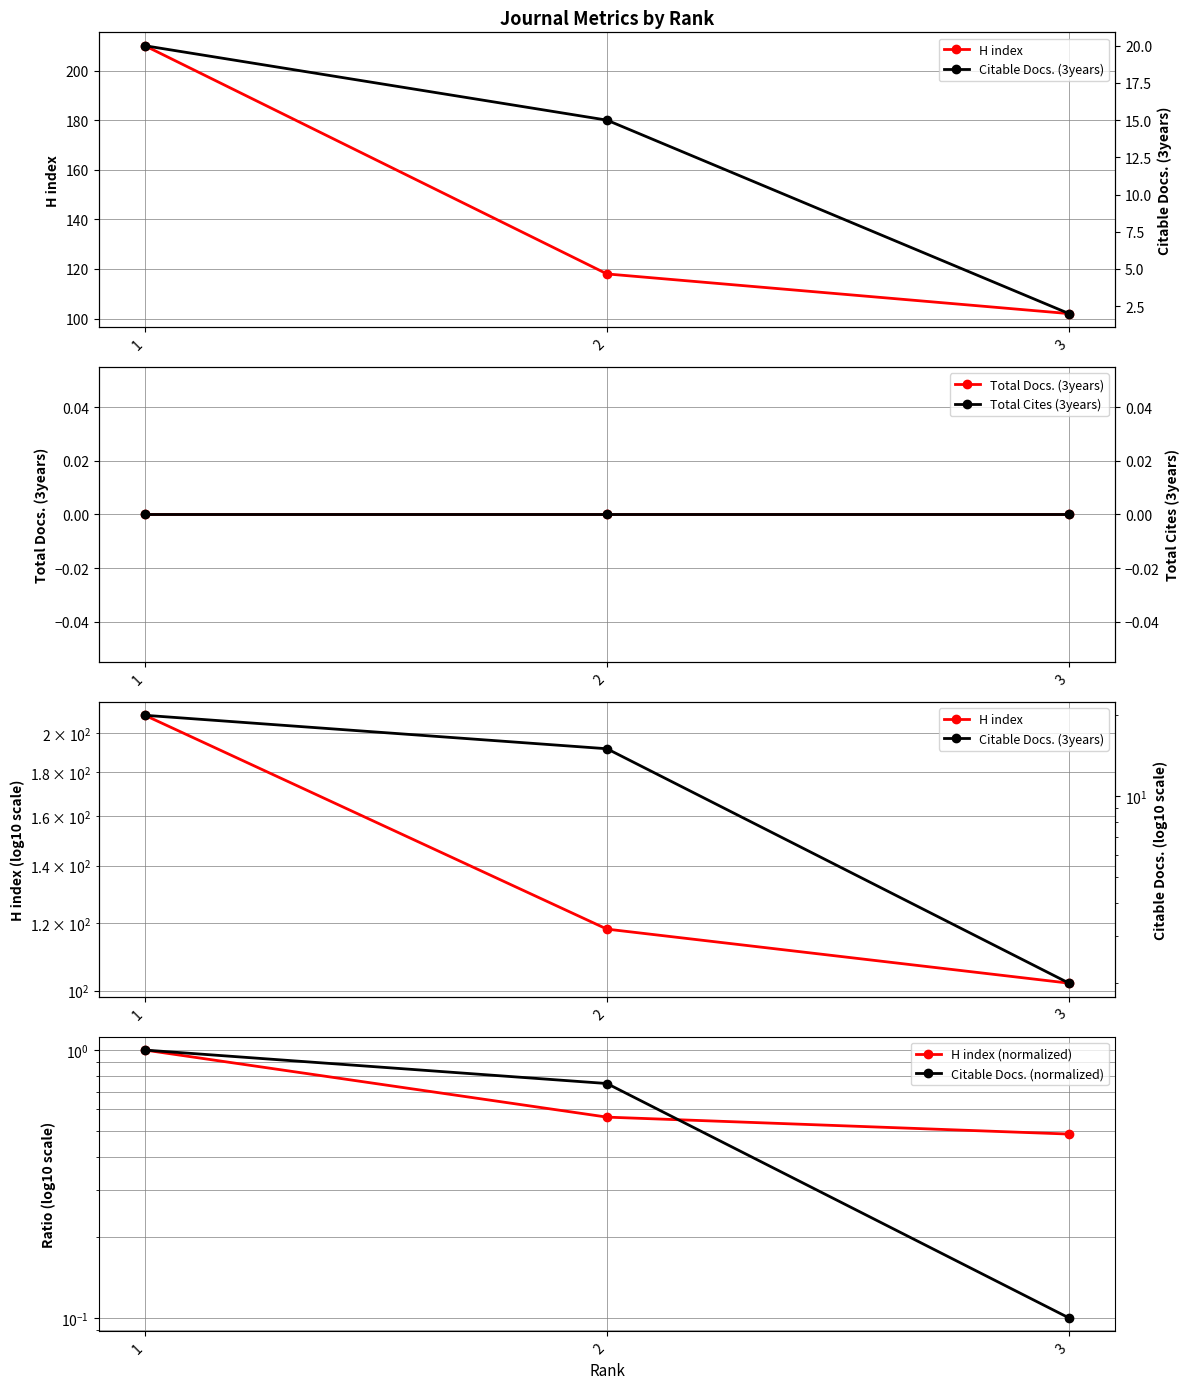

List the labels in order of H index (normalized) value, largest first.

1, 2, 3